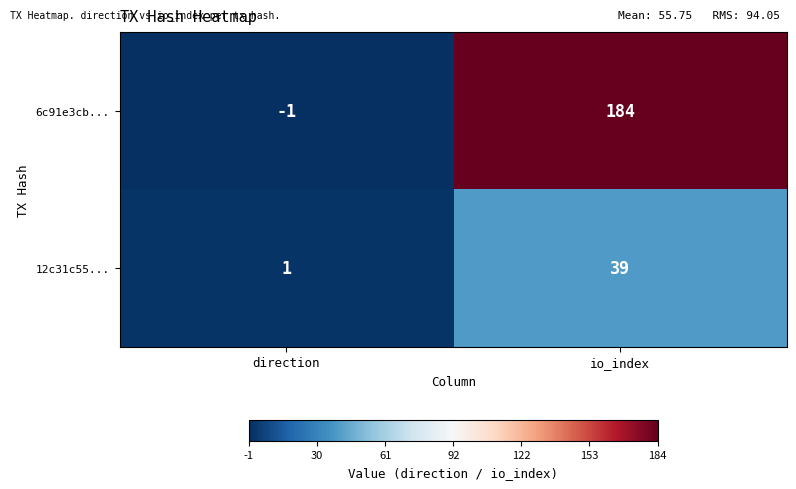

Which series changed the most between direction and io_index?

6c91e3cb...